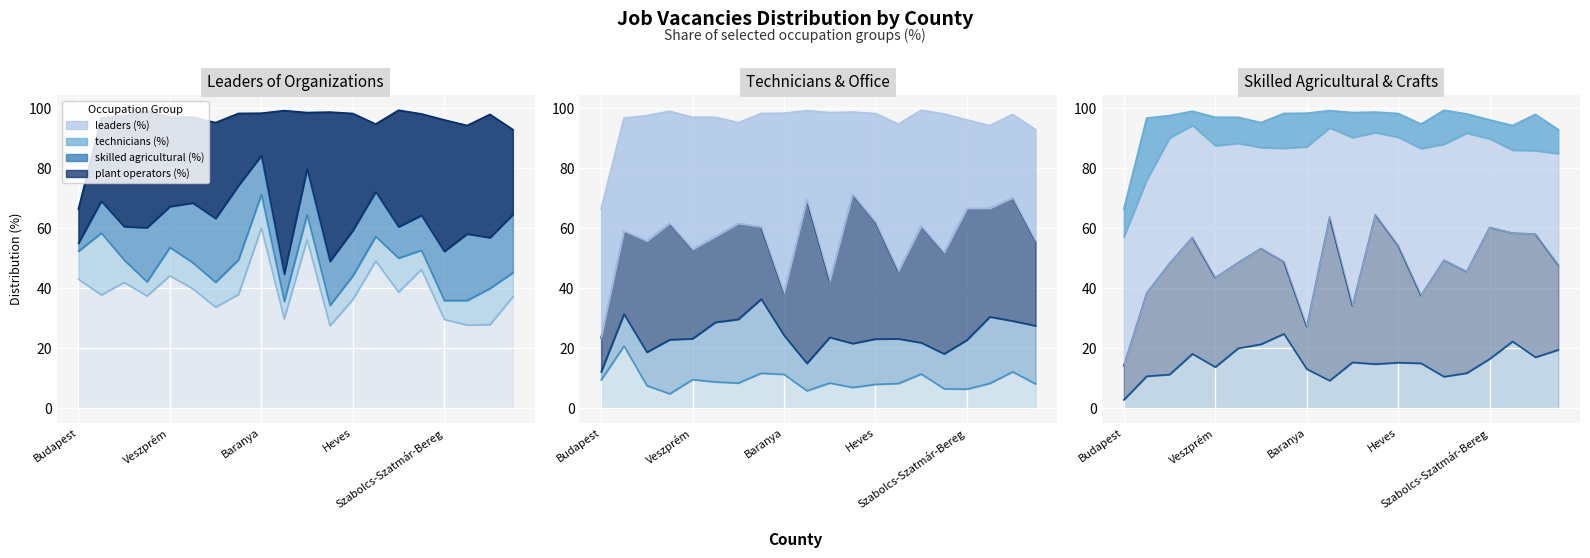

Where is the first local maximum for leaders (%)?

Fejér